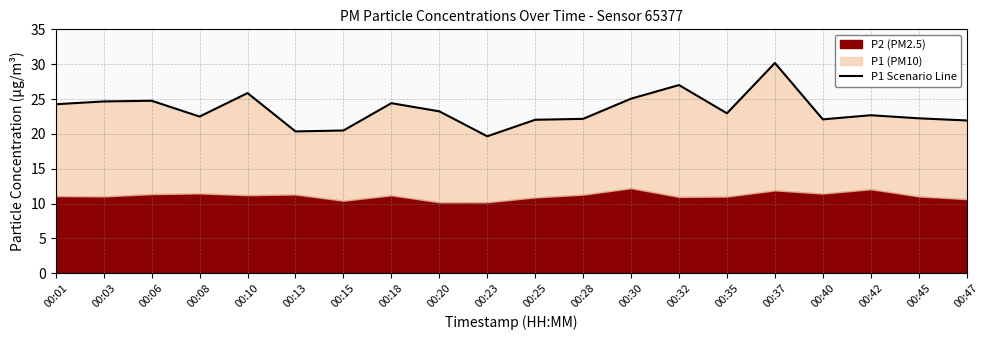

Approximately how many times larger is the value at 00:15 compared to 00:13?

1.0